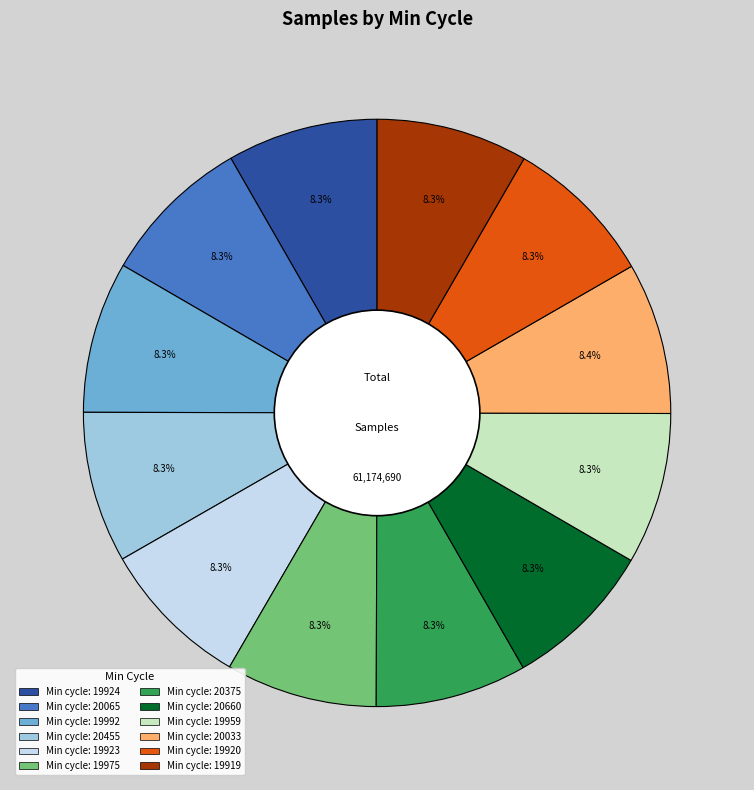

Does any single category account for the majority?

No